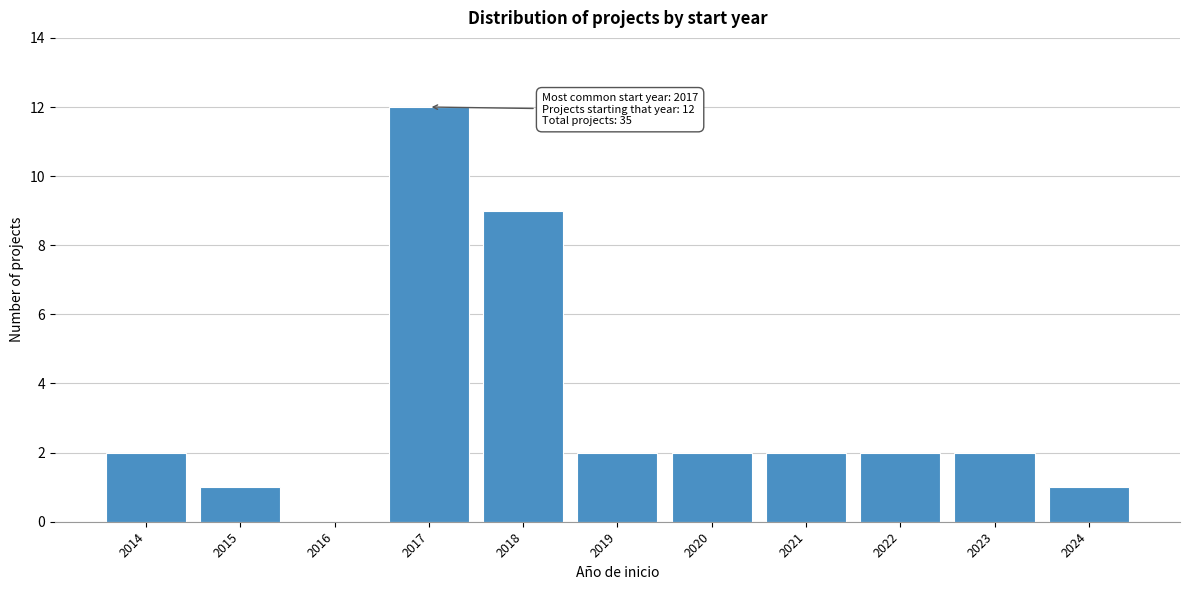

Reading left to right, extract all data points from this chart.

2014=2	2015=1	2016=0	2017=12	2018=9	2019=2	2020=2	2021=2	2022=2	2023=2	2024=1